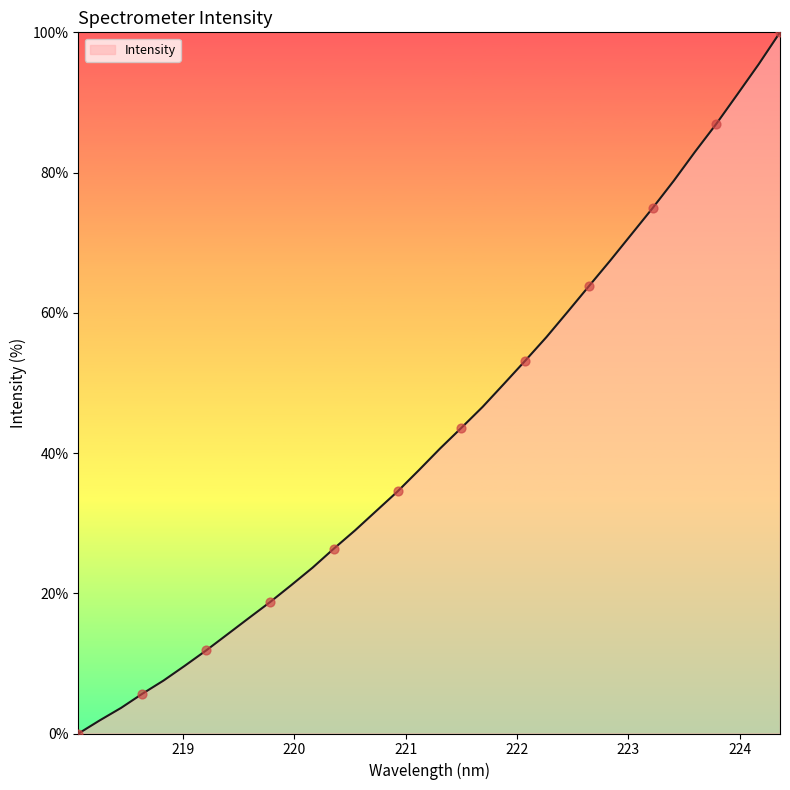

What is the difference between the maximum and minimum values?

100.0